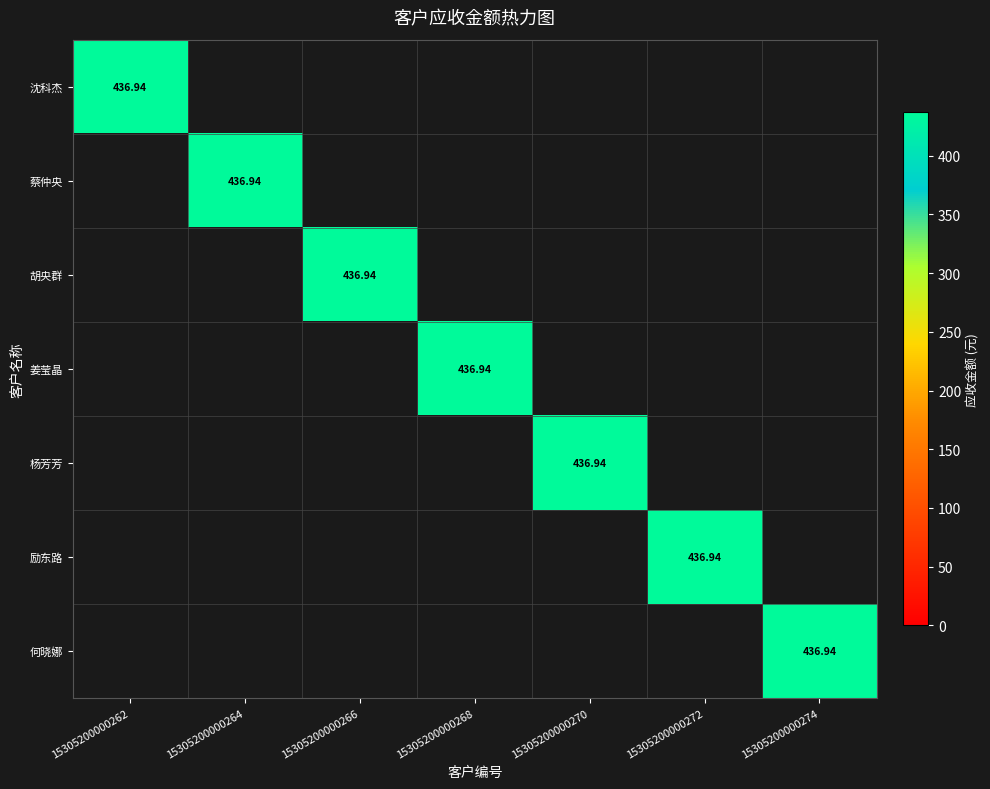

Count the number of categories in the chart.

7